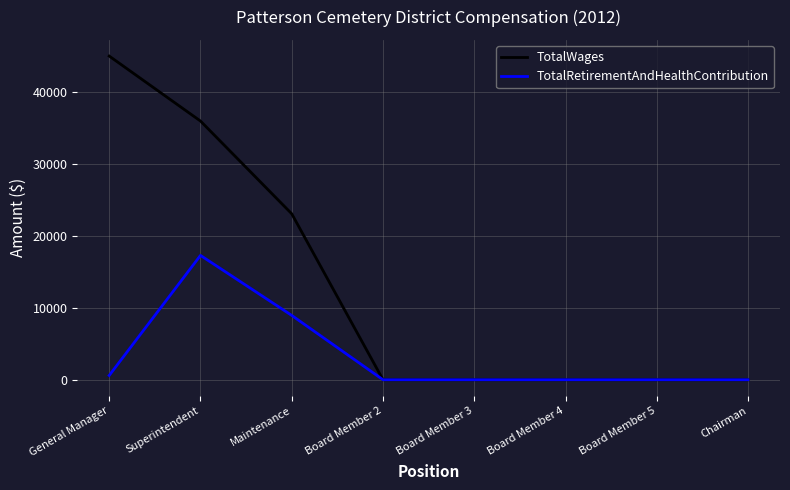

True or false: TotalWages has a value of 23172 at Chairman.

False